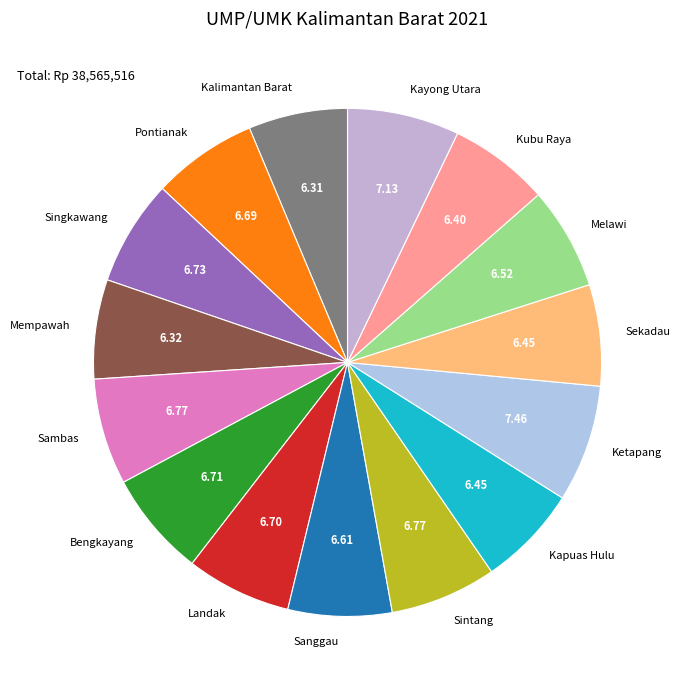

Approximately how many times larger is the value at Sanggau compared to Melawi?

1.0